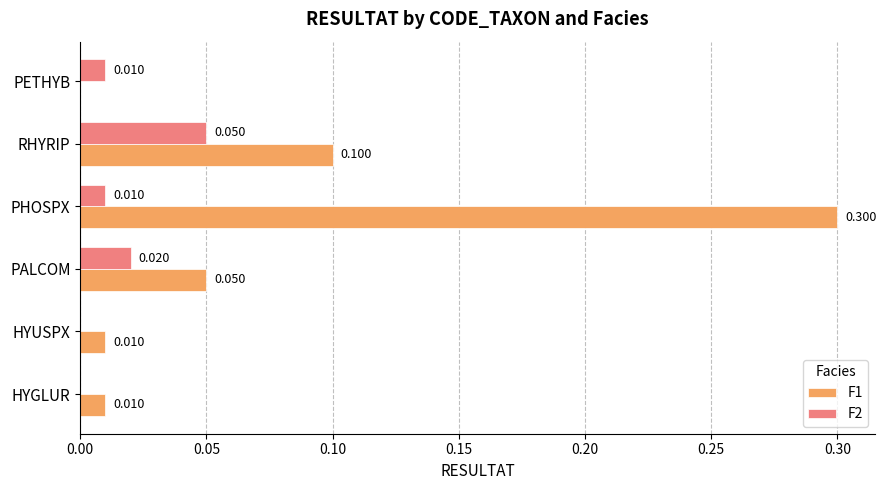

What is the sum of all F2 values?

0.1